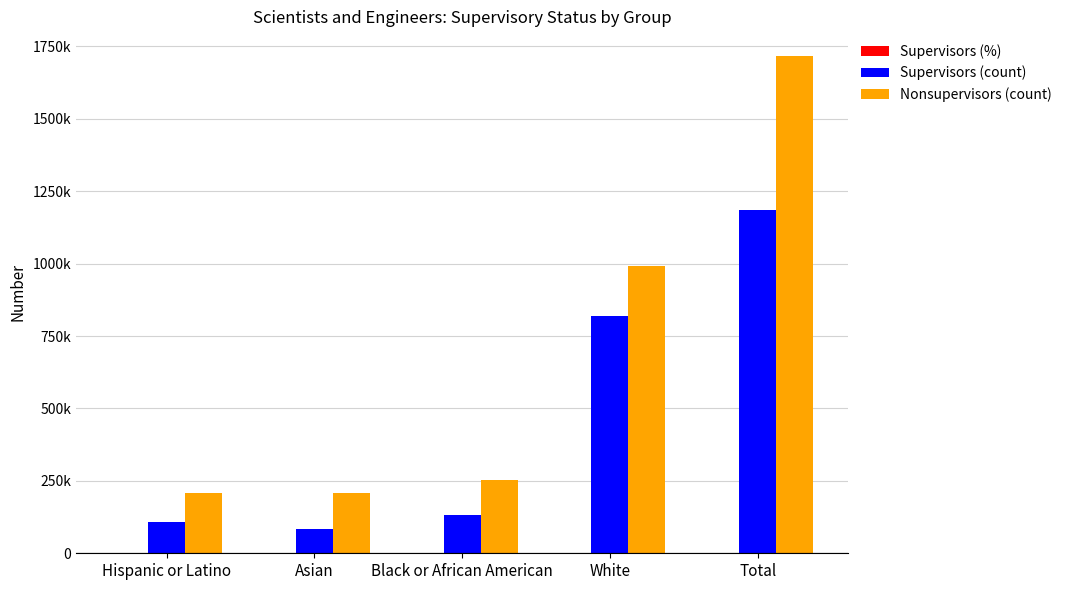

At how many categories does at least one series exceed 829683?

2